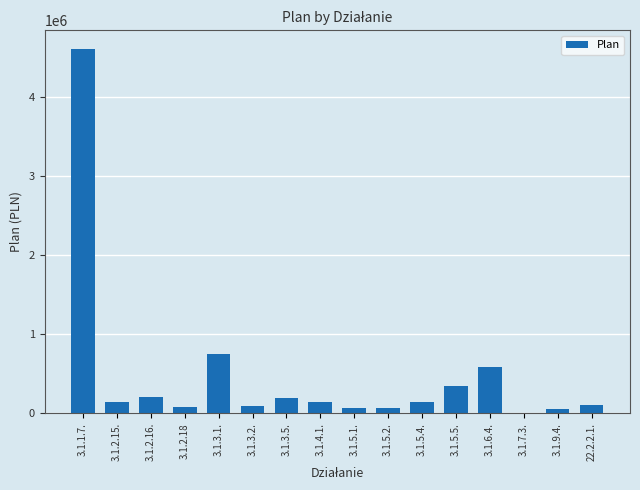

Which label corresponds to the largest value in the chart?

3.1.1.7.